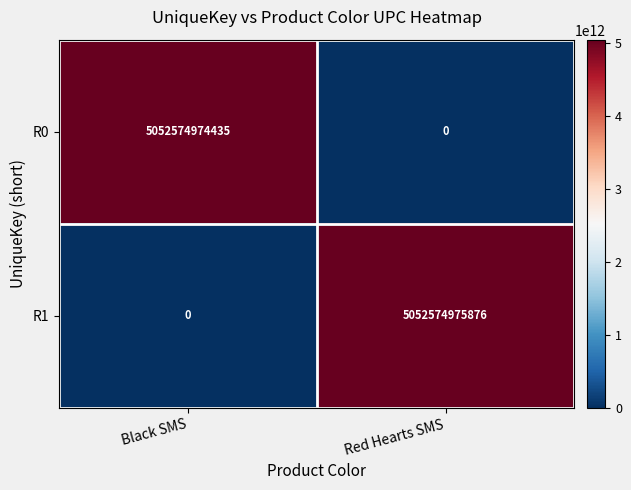

The value of R0 at Red Hearts SMS is 0. True or false?

True